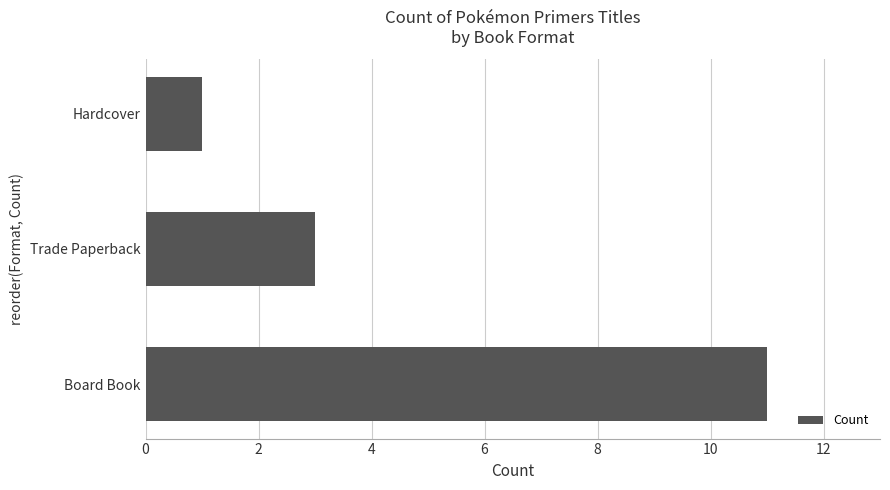

What is the difference between the maximum and minimum values?

10